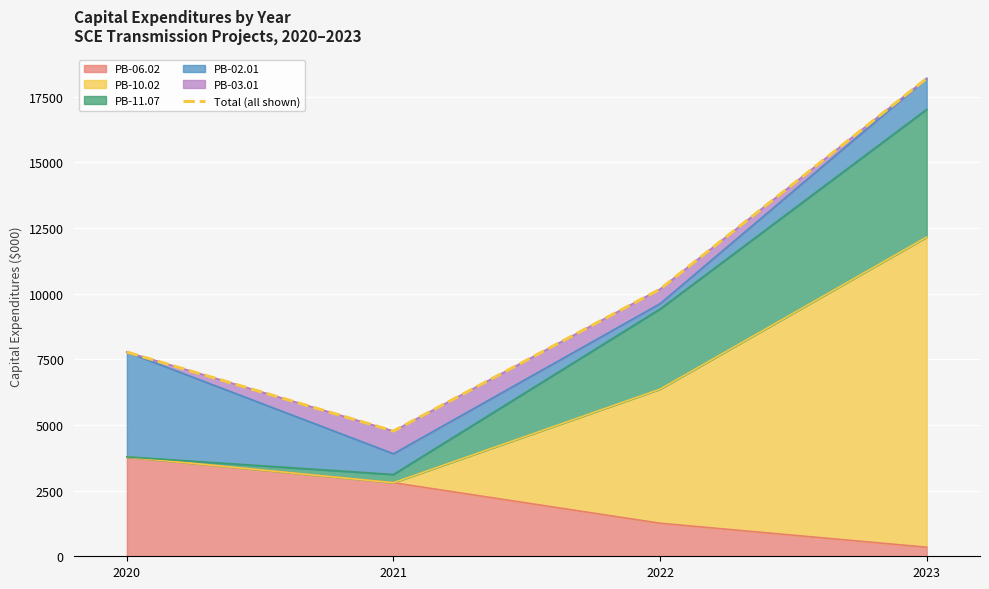

What is the average value?

10226.9